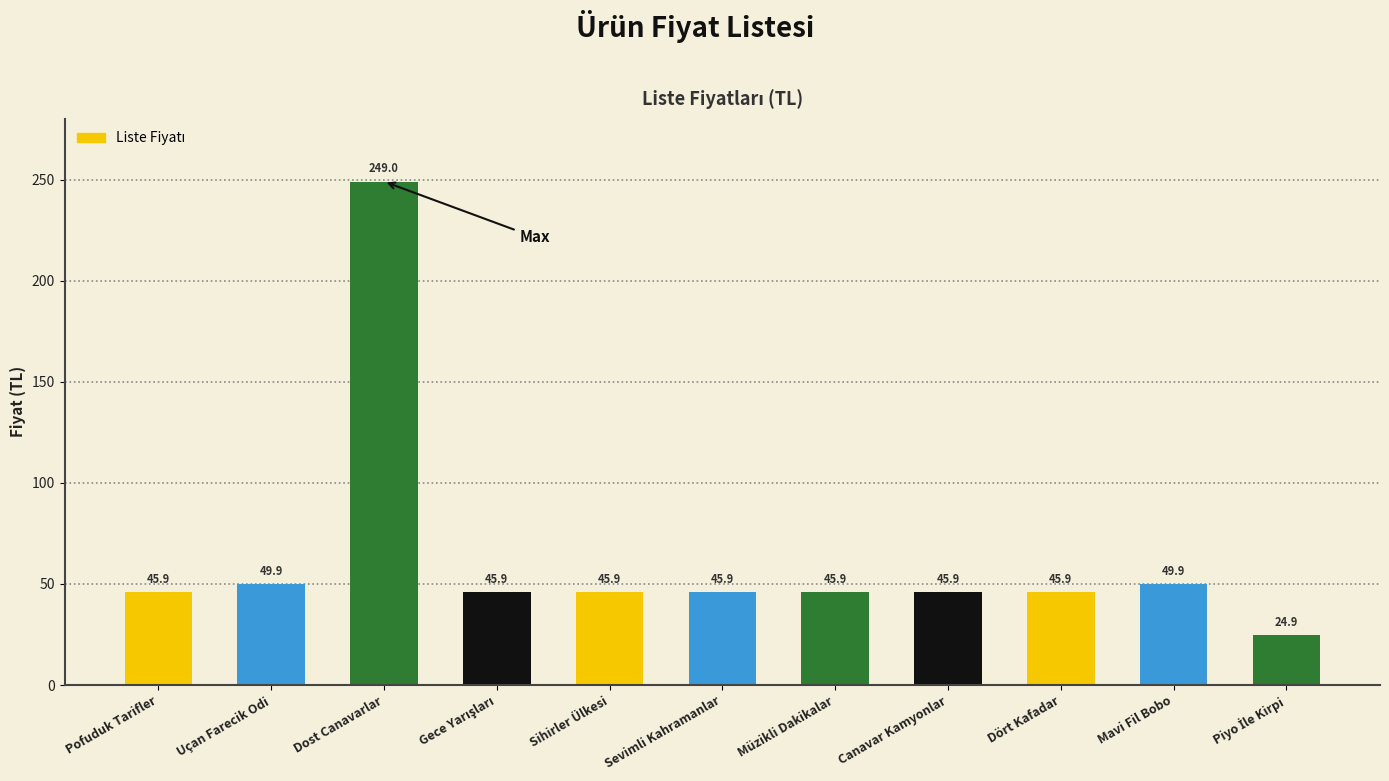

Reading right to left, extract all data points from this chart.

24.9	49.9	45.9	45.9	45.9	45.9	45.9	45.9	249.0	49.9	45.9